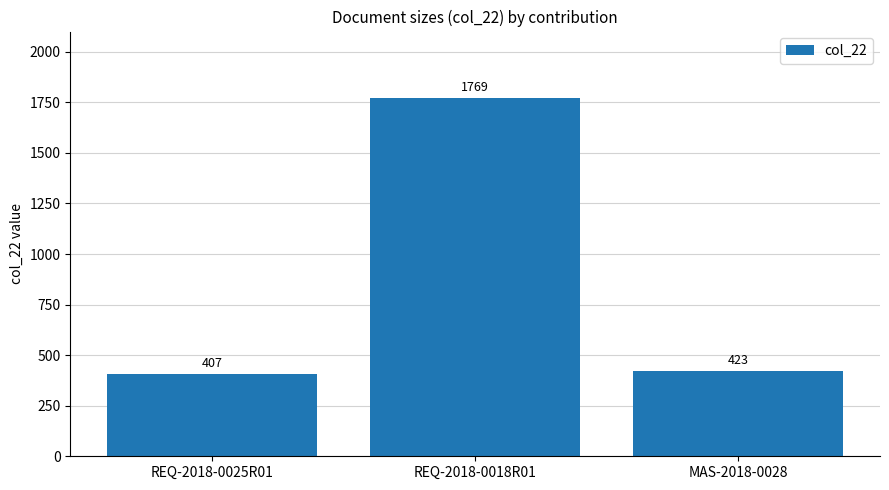

What is the value of the 3rd bar from the left?

423